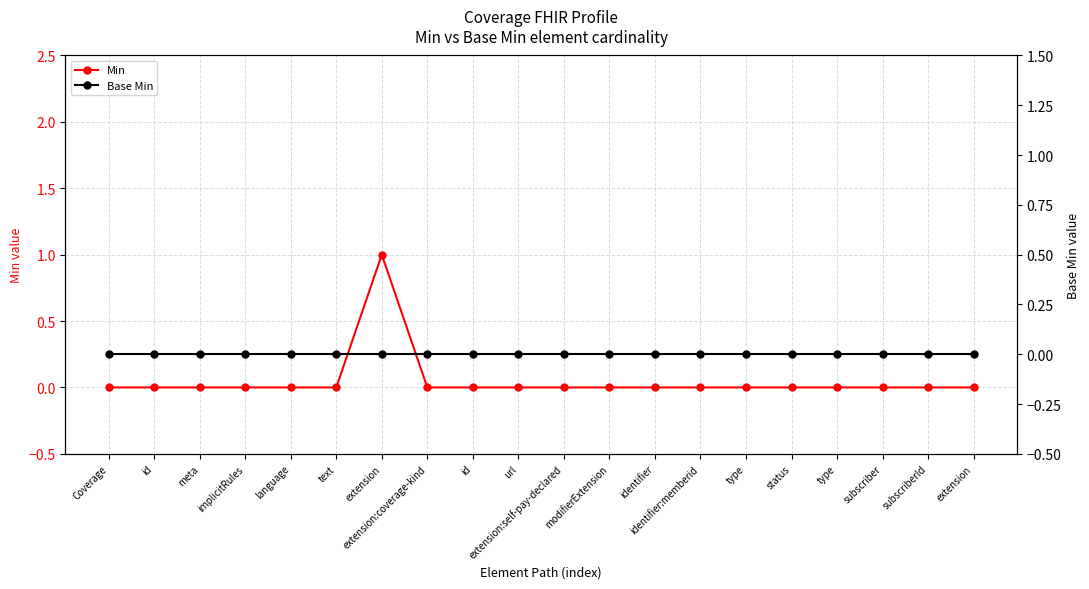

Reading left to right, extract all data points from this chart.

Min: Coverage=0	id=0	meta=0	implicitRules=0	language=0	text=0	extension=1	extension:coverage-kind=0	id=0	url=0	extension:self-pay-declared=0	modifierExtension=0	identifier=0	identifier:memberid=0	type=0	status=0	type=0	subscriber=0	subscriberId=0	extension=0
Base Min: Coverage=0	id=0	meta=0	implicitRules=0	language=0	text=0	extension=0	extension:coverage-kind=0	id=0	url=0	extension:self-pay-declared=0	modifierExtension=0	identifier=0	identifier:memberid=0	type=0	status=0	type=0	subscriber=0	subscriberId=0	extension=0